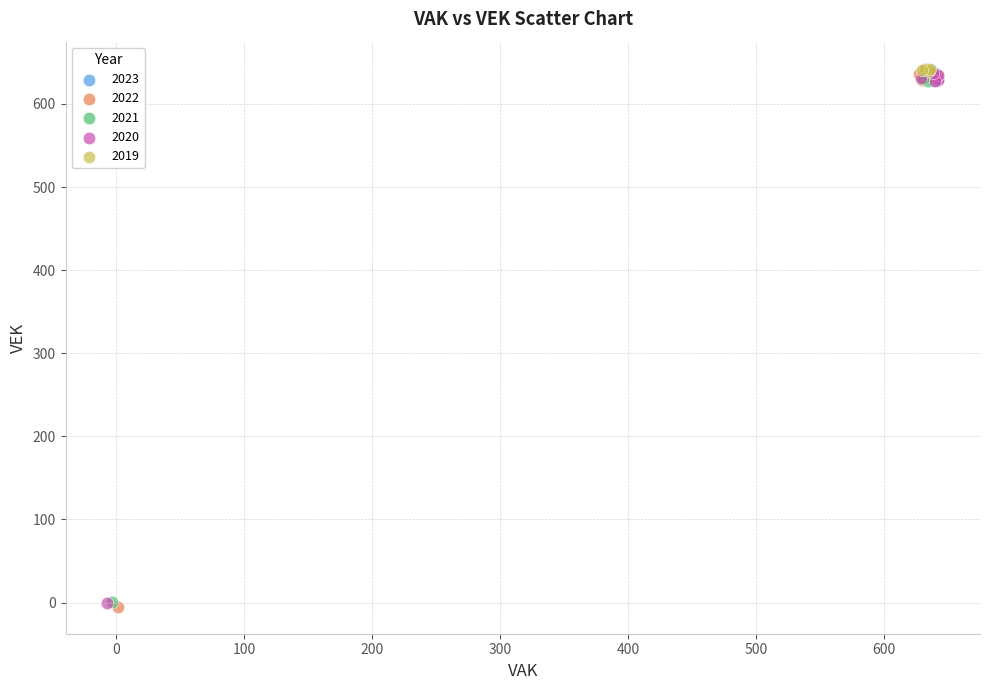

What are all the series names shown in the legend?

2023, 2022, 2021, 2020, 2019